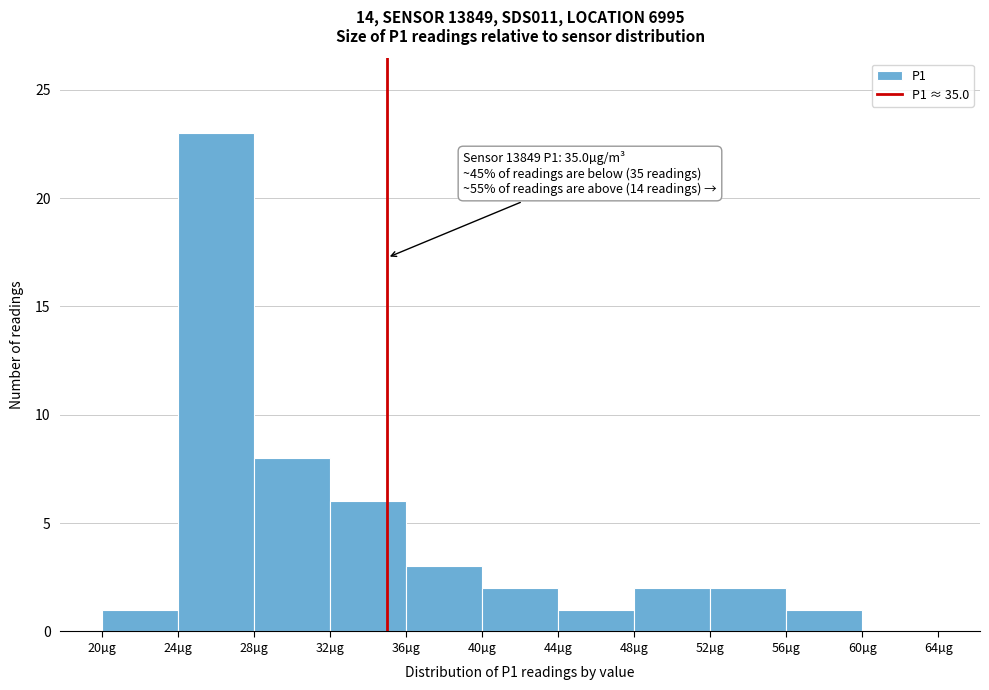

Over which range of the x-axis is the bar tallest?

24 to 28